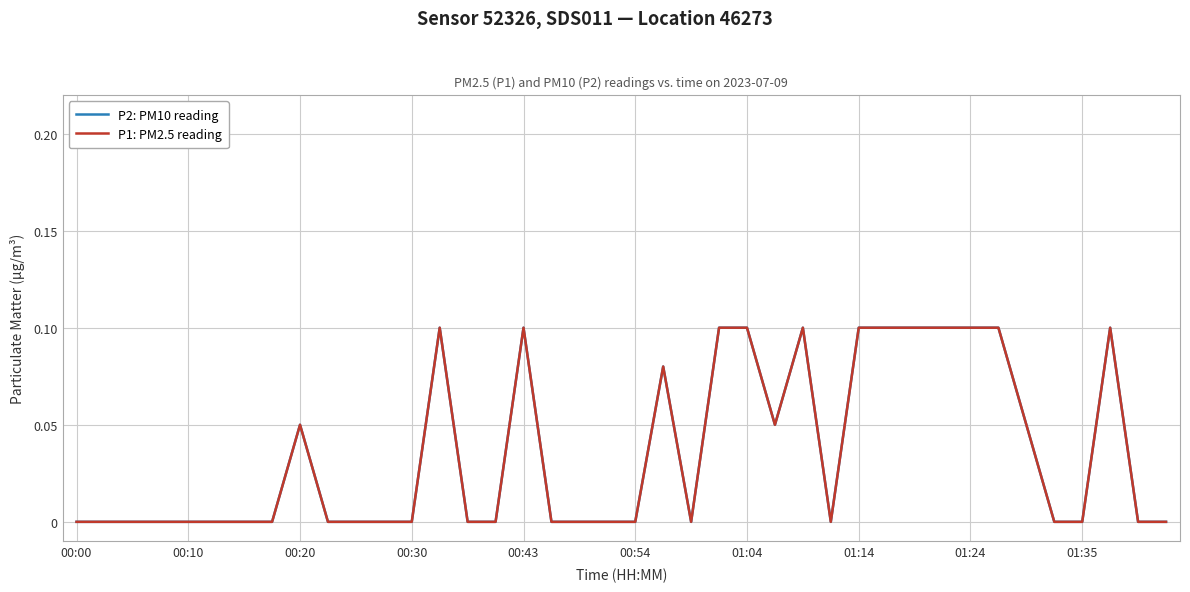

True or false: P1: PM2.5 reading and P2: PM10 reading intersect in this chart.

False